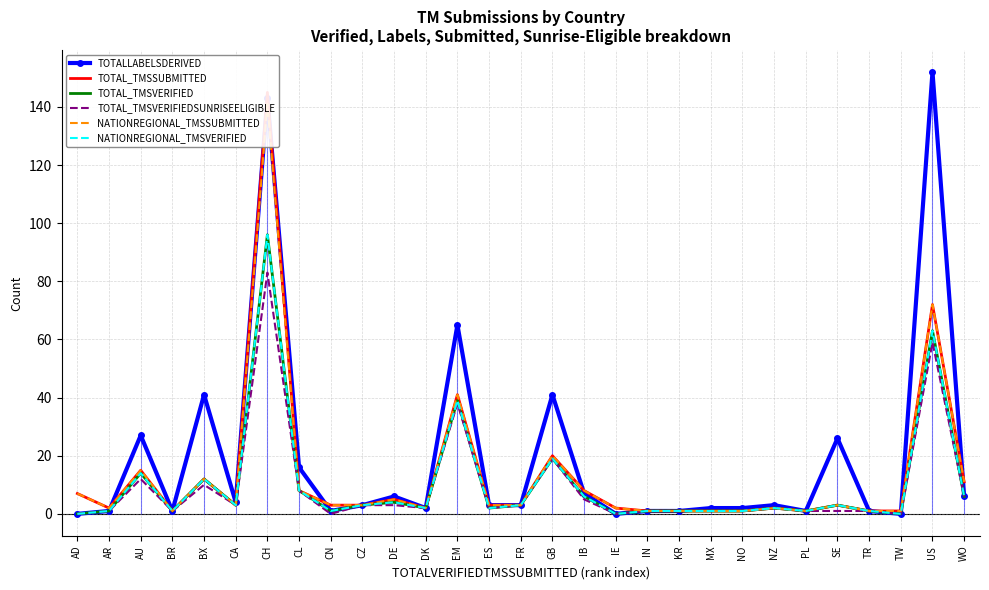

Is the value of TOTALLABELSDERIVED at DK greater than the value of NATIONREGIONAL_TMSVERIFIED at AD?

Yes